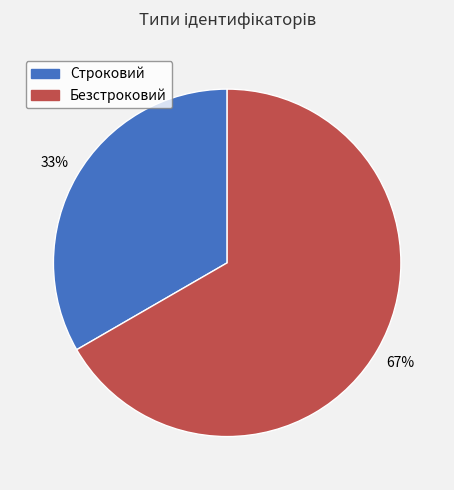

Rank the categories by value from lowest to highest.

Строковий, Безстроковий